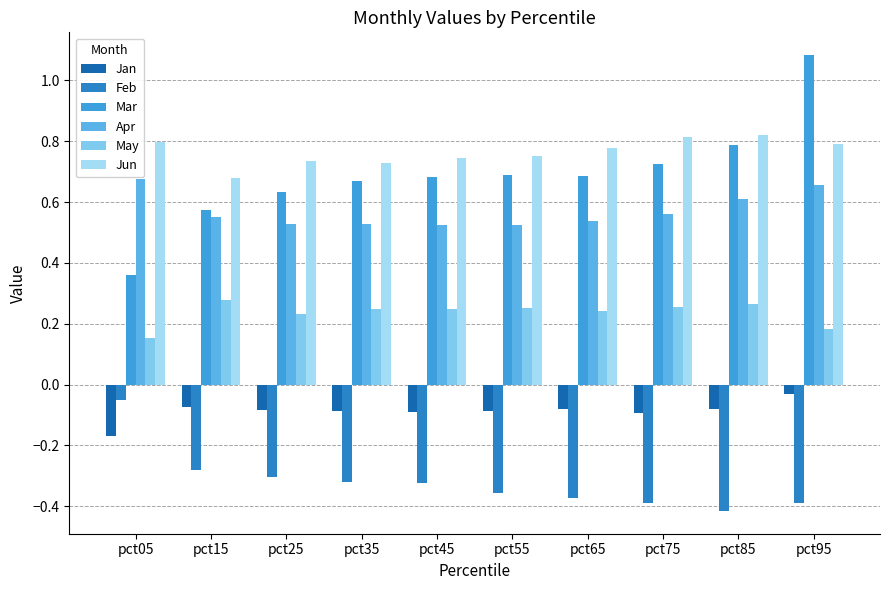

True or false: Apr has a value of 0.9 at pct65.

False